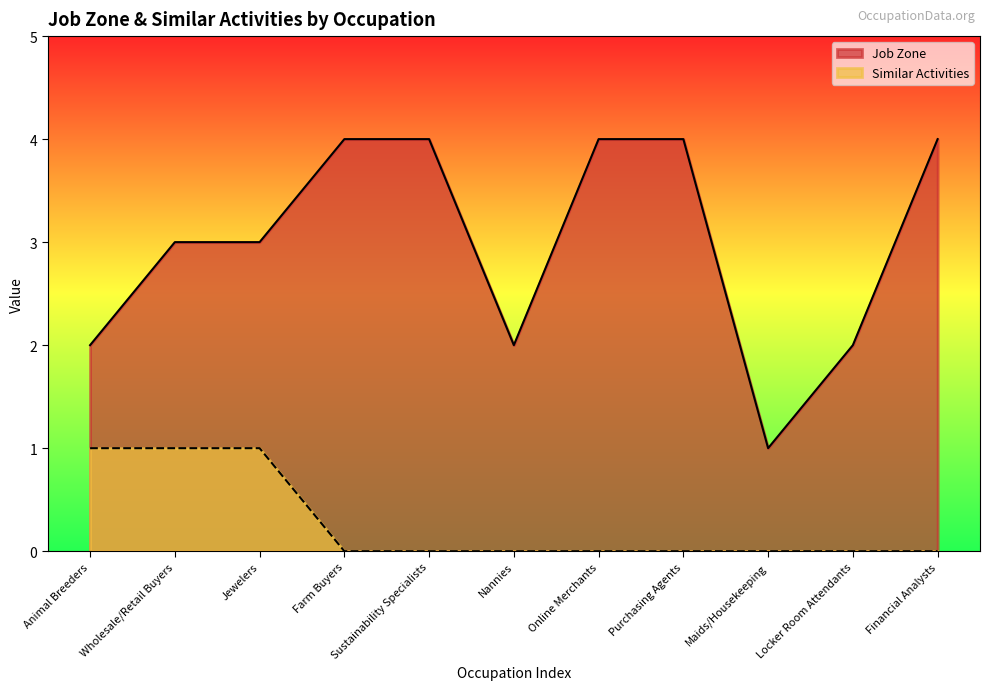

What is the spread (max minus min) of values at Locker Room Attendants?

2